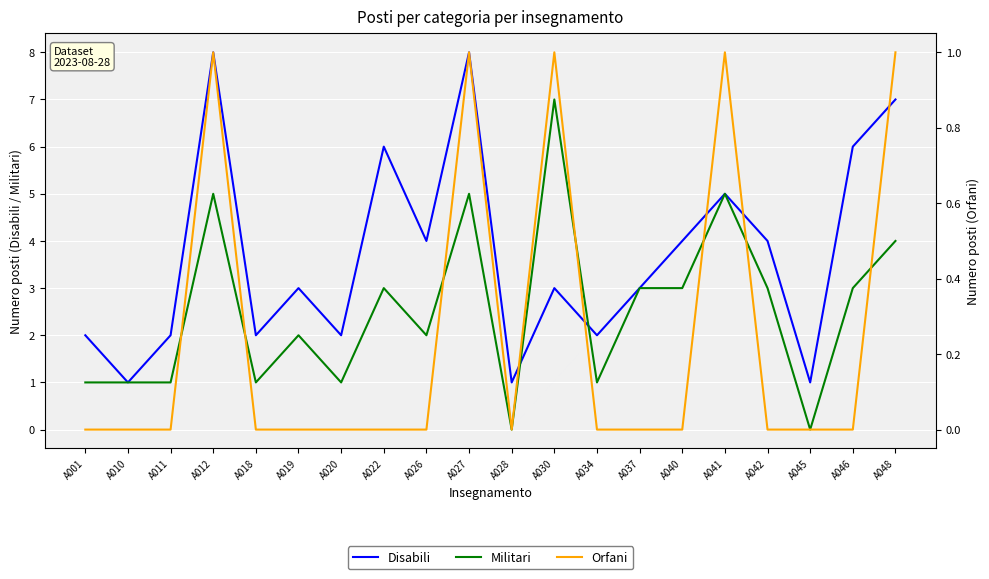

True or false: Militari has a value of 4 at A048.

True